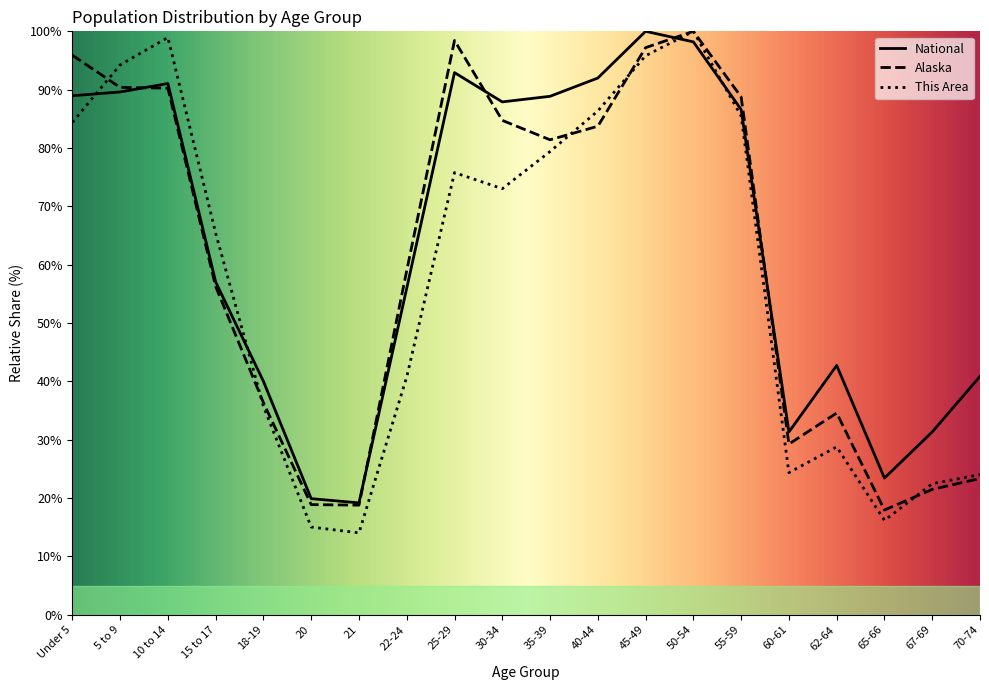

After their last crossing, which series has the higher values: Alaska or This Area?

This Area